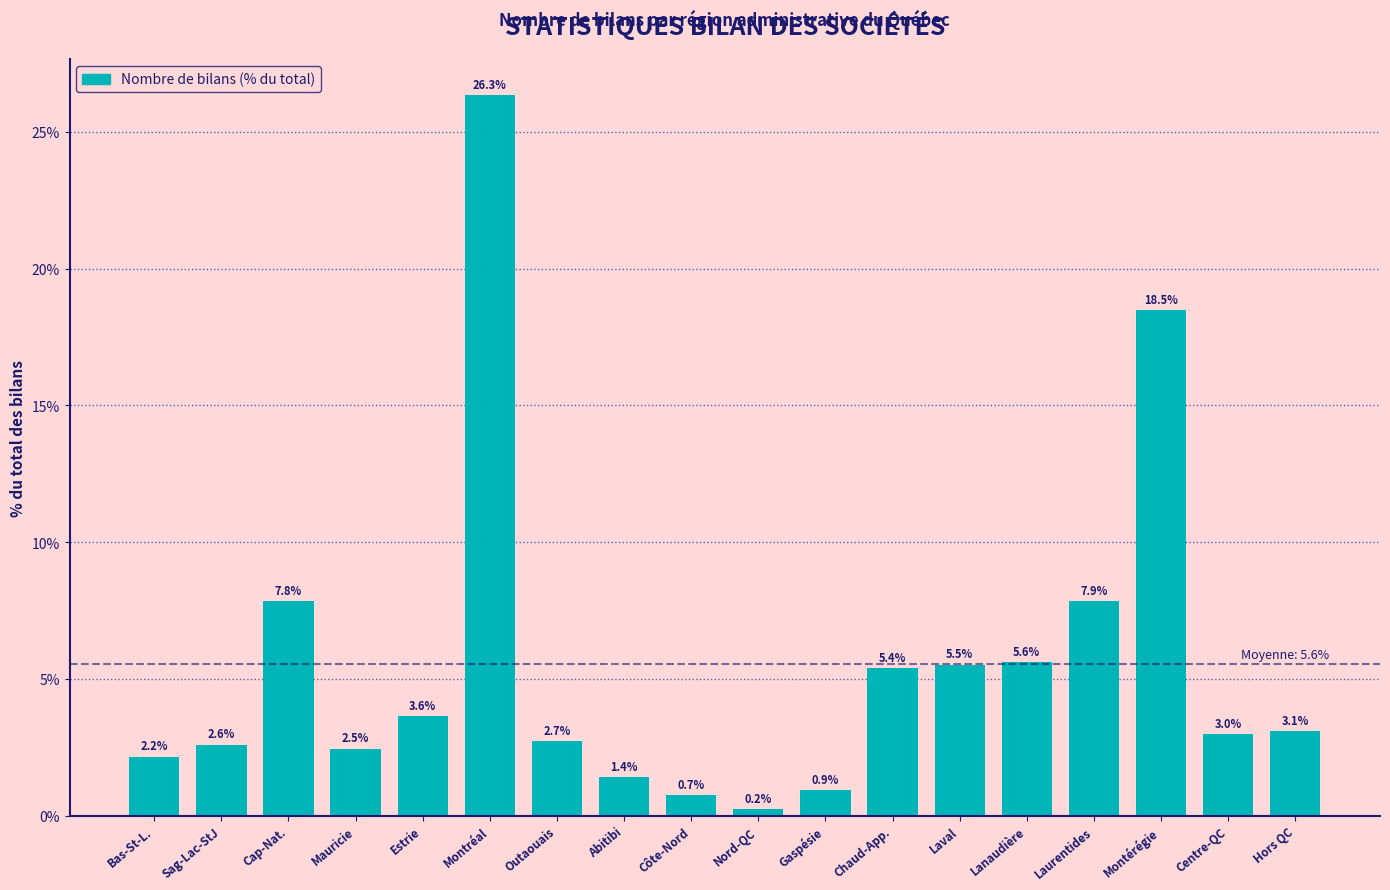

Reading left to right, transcribe all the data shown in this chart.

2.2	2.6	7.8	2.5	3.6	26.3	2.7	1.4	0.7	0.2	0.9	5.4	5.5	5.6	7.9	18.5	3.0	3.1